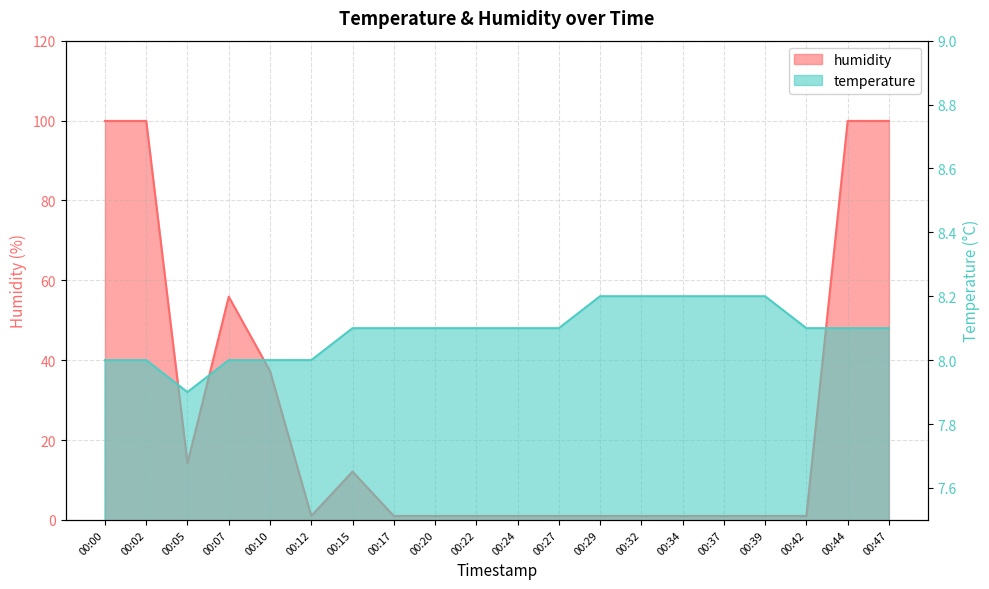

True or false: temperature has more than 2 points higher than both neighbors.

False